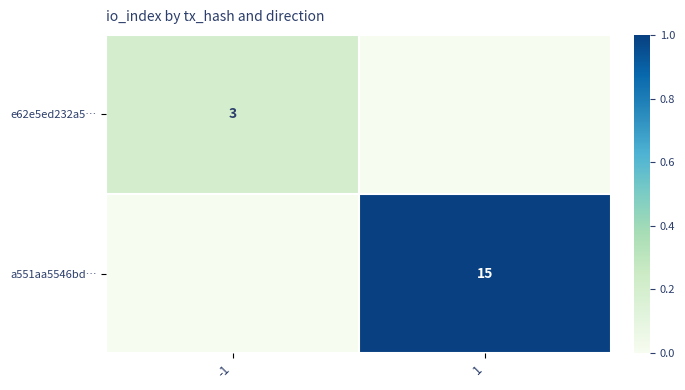

True or false: e62e5ed232a5… has a value of 4 at -1.

False